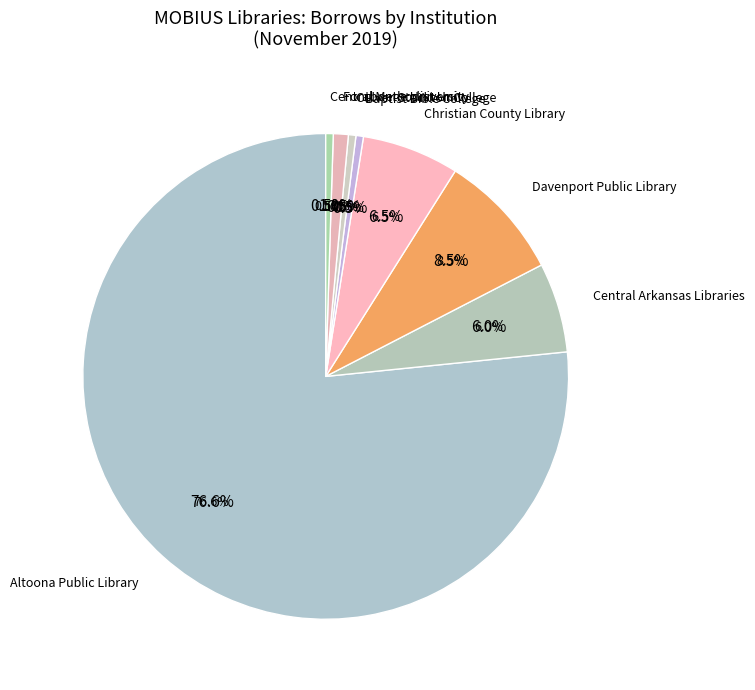

To the nearest percent, what is the combined percentage of Altoona Public Library and Davenport Public Library?

86%